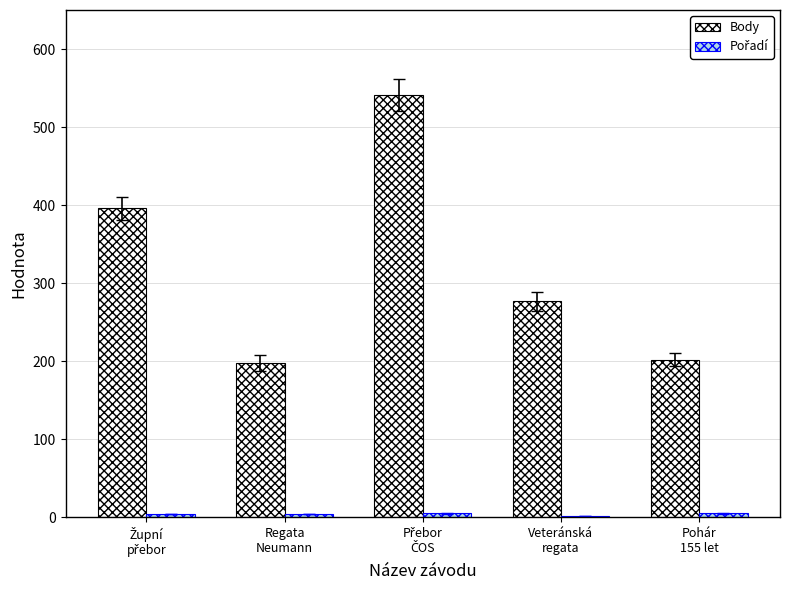

What is the minimum value for Body?

198